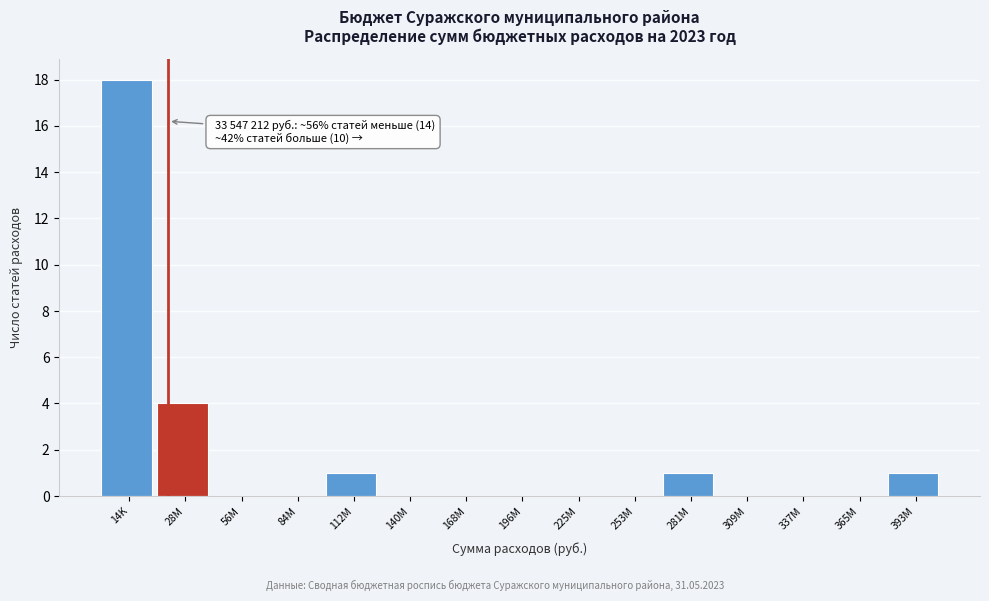

Reading left to right, extract all data points from this chart.

14K=18	28M=4	56M=0	84M=0	112M=1	140M=0	168M=0	196M=0	225M=0	253M=0	281M=1	309M=0	337M=0	365M=0	393M=1